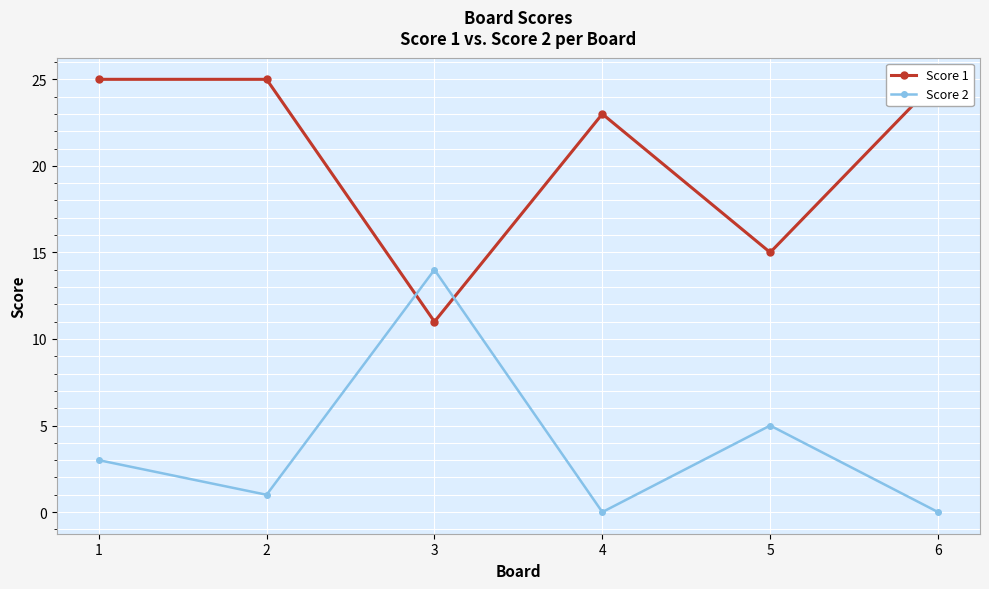

In Score 2, how many points are lower than both neighbors (excluding endpoints)?

2